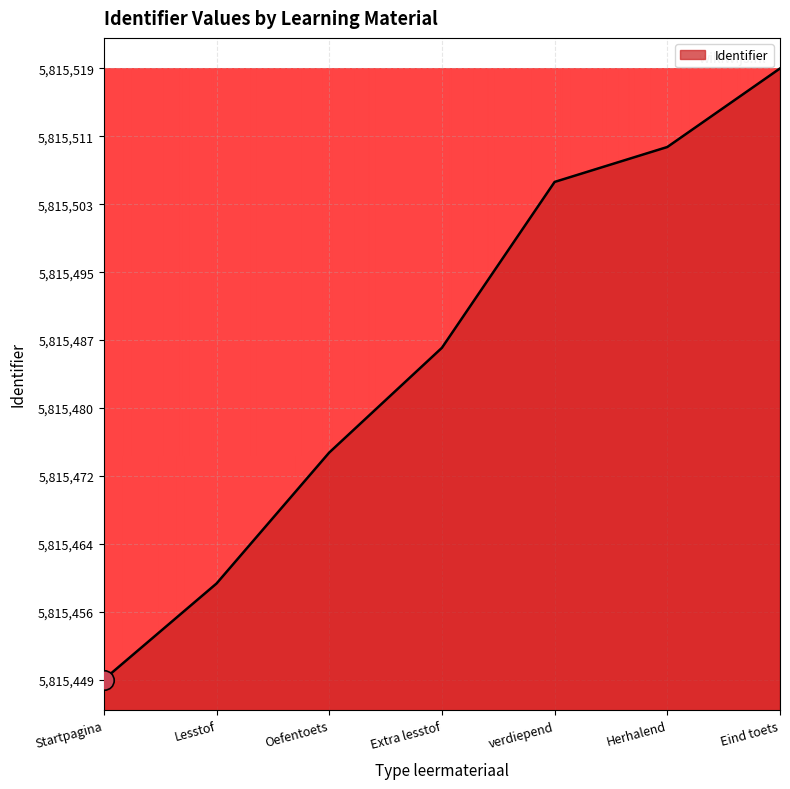

What is the difference between the maximum and minimum values?

70